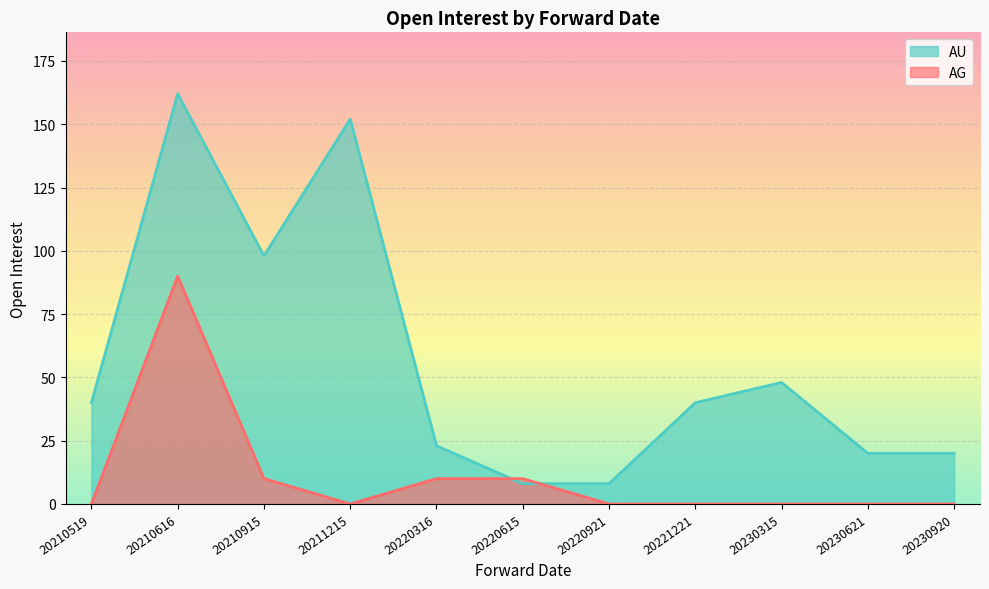

How many values are below 40?

5